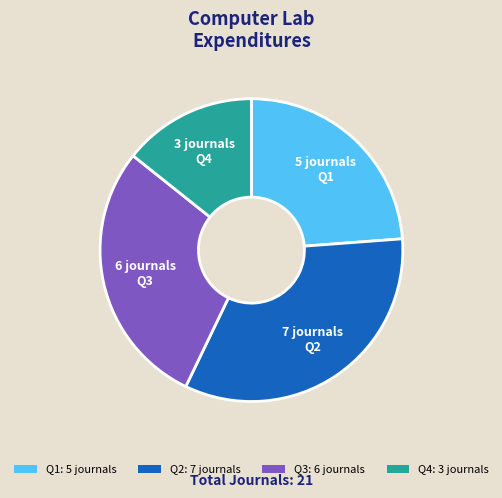

Which category has the biggest portion of the pie?

Q2